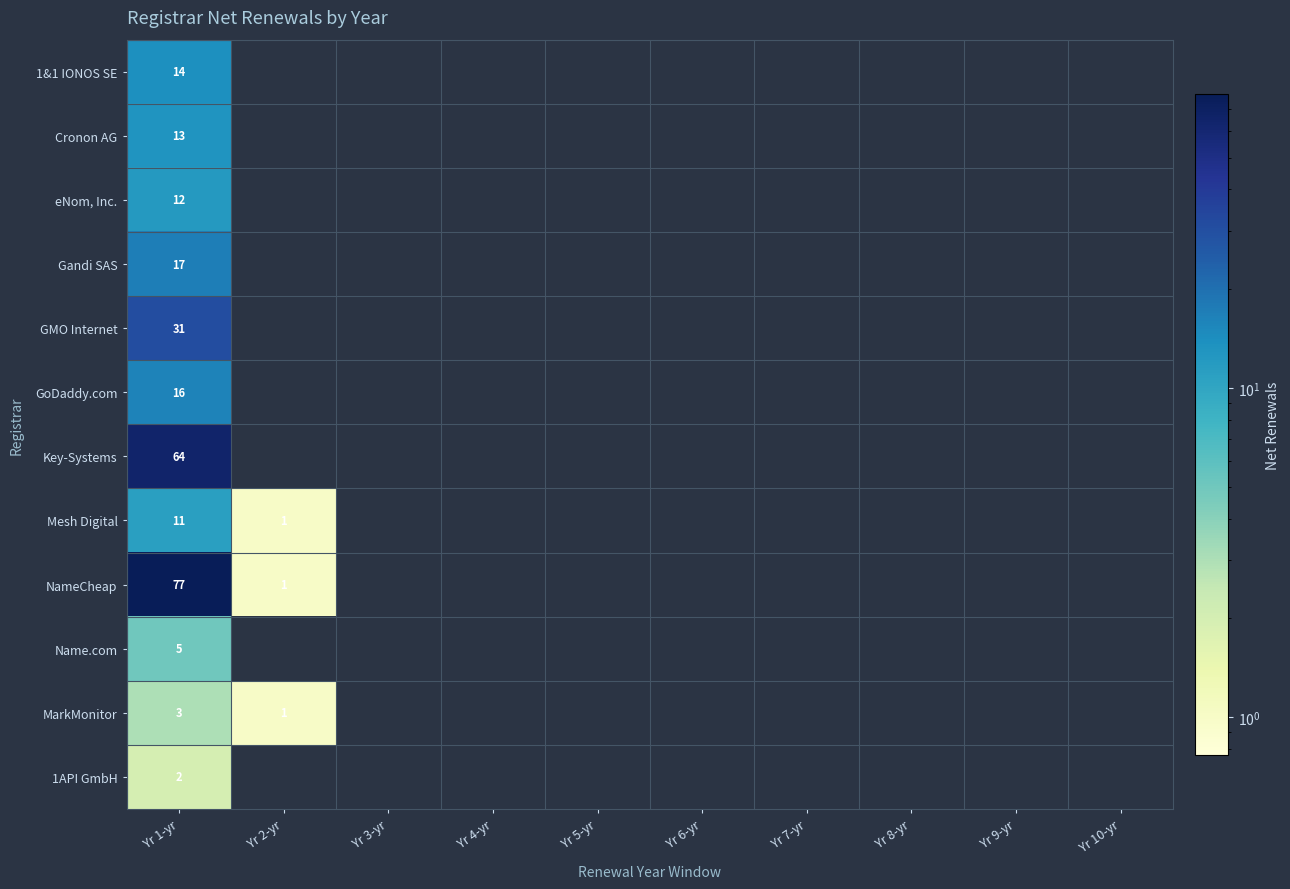

The Mesh Digital series shows 11 at Yr 1-yr. True or false?

True